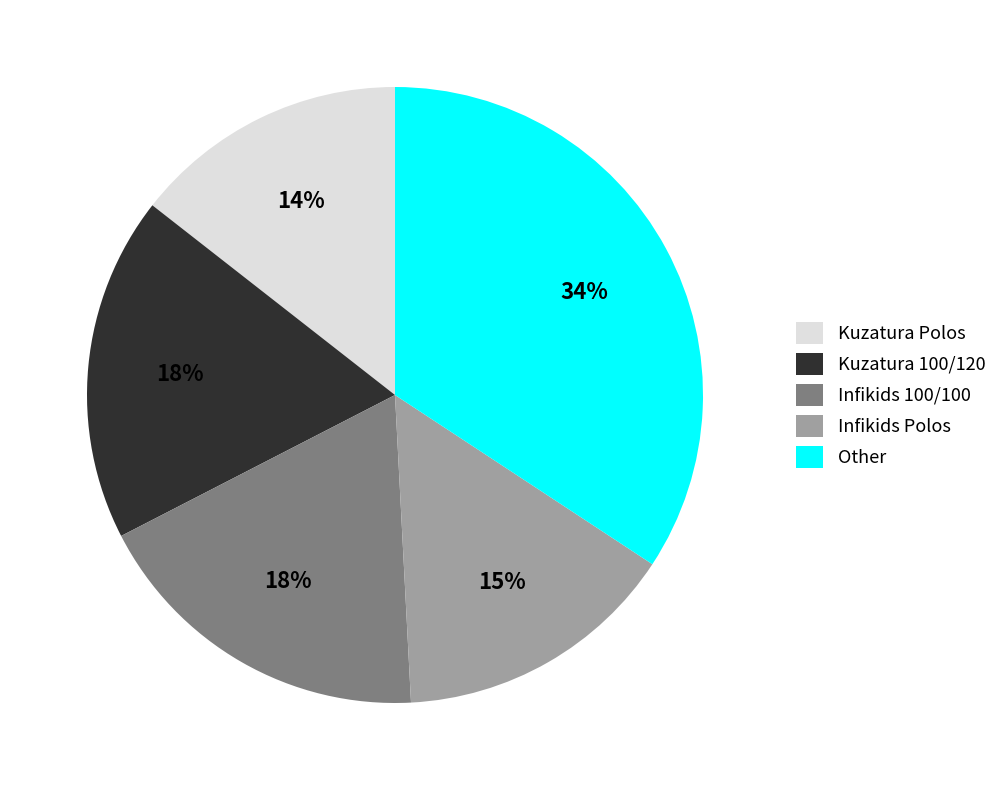

To the nearest percent, what percentage of the pie is Infikids Polos?

15%